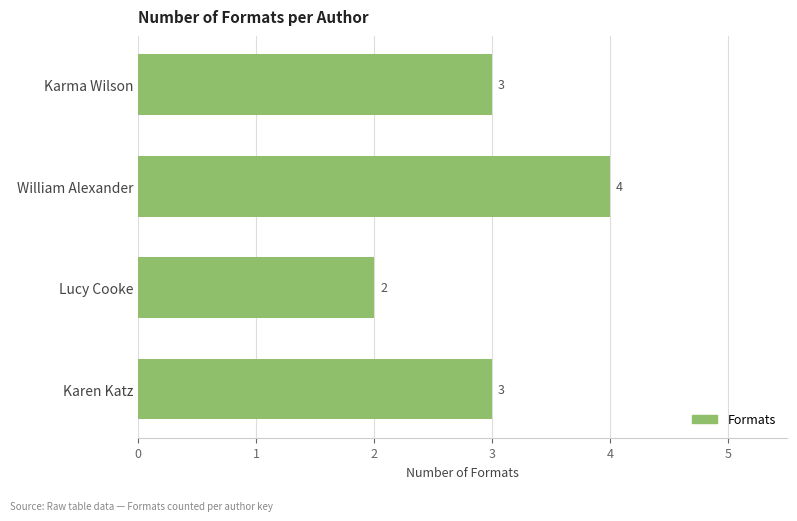

Approximately how many times larger is the value at William Alexander compared to Karen Katz?

1.3